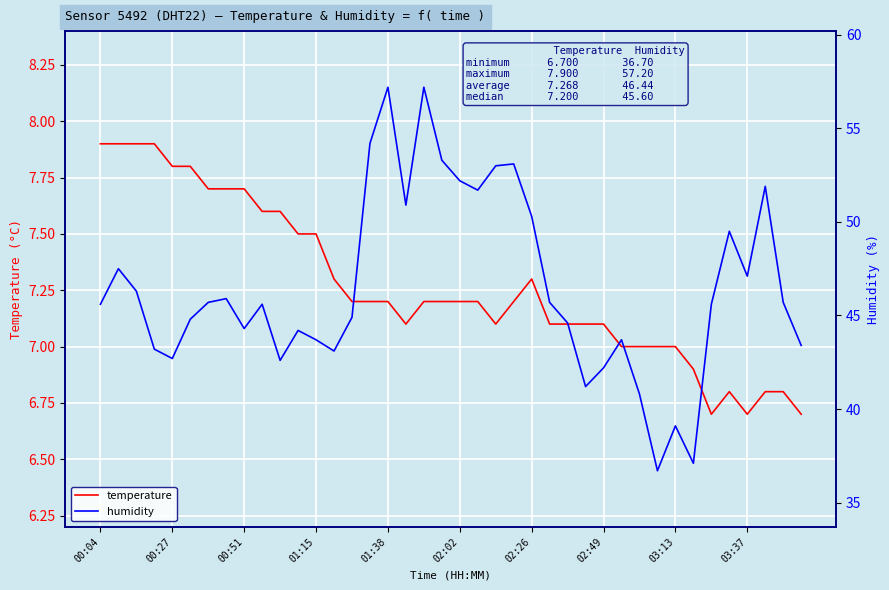

Does the chart display data point markers on the line(s)?

No